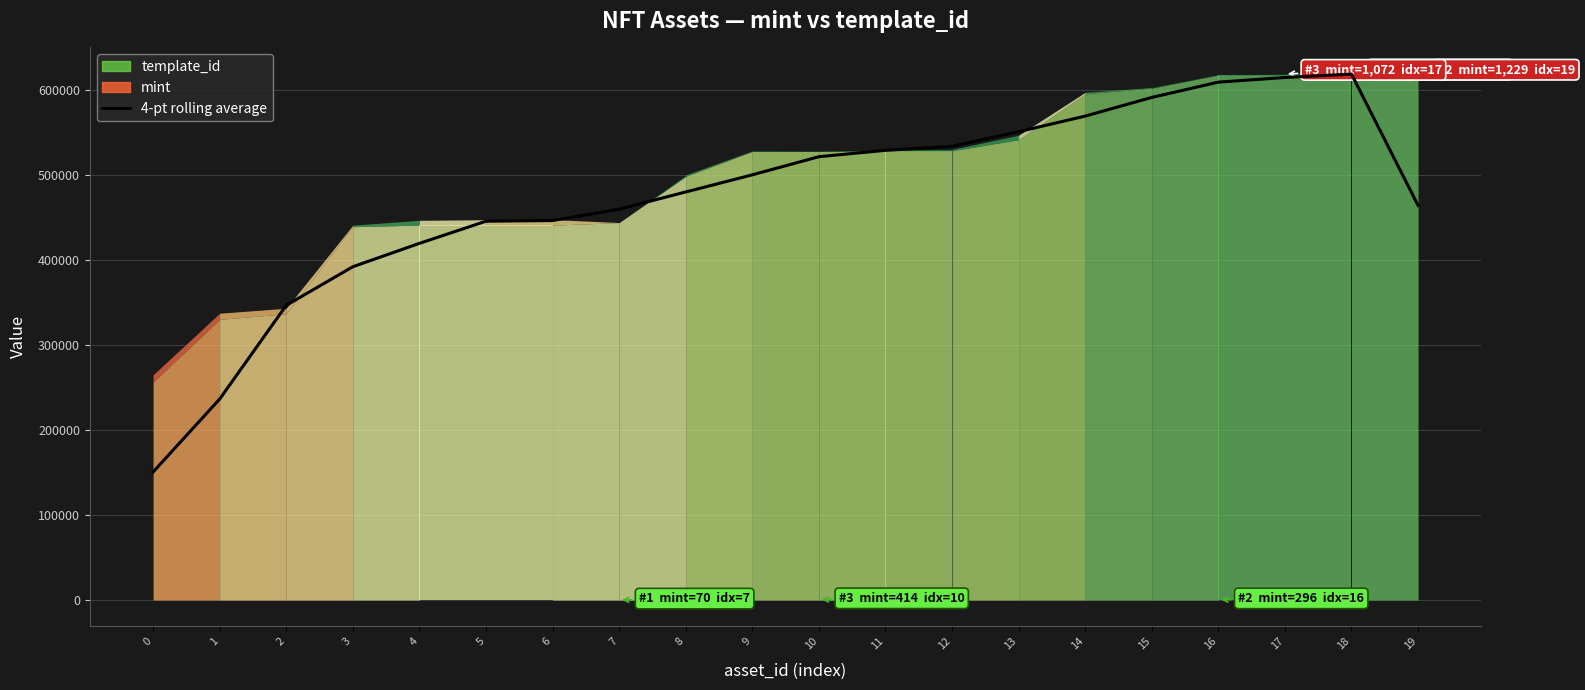

What is the value of the 11th point from the left?

521362.0